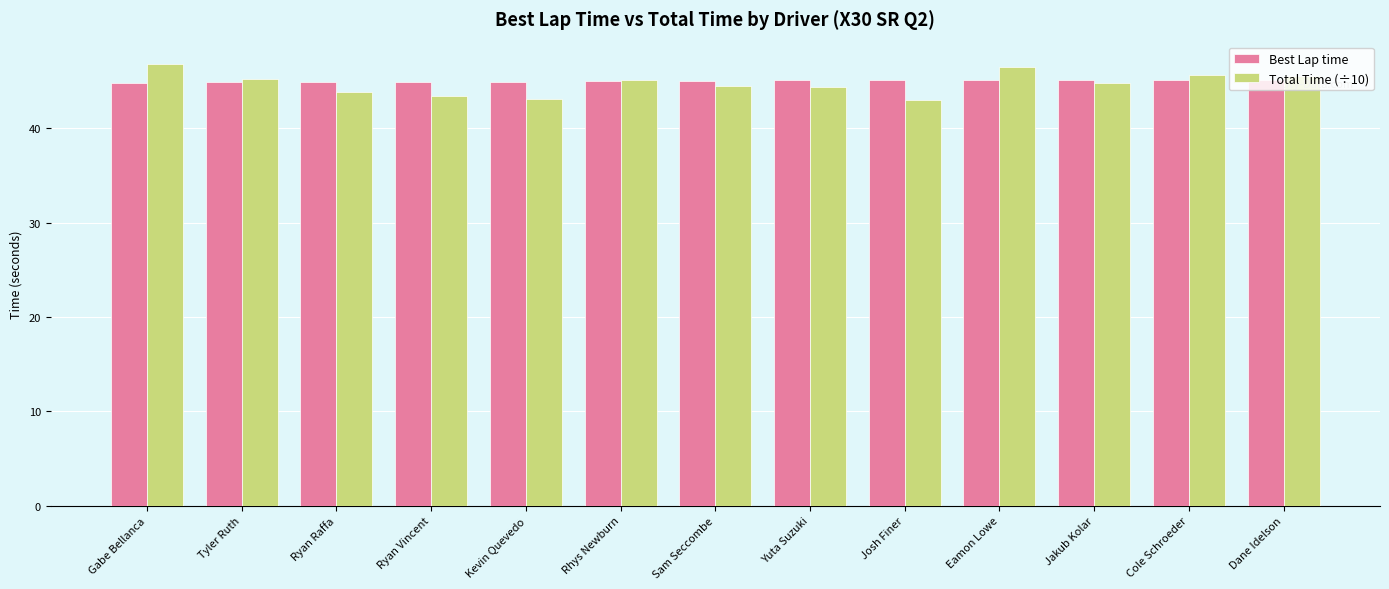

At how many categories does at least one series exceed 46?

2